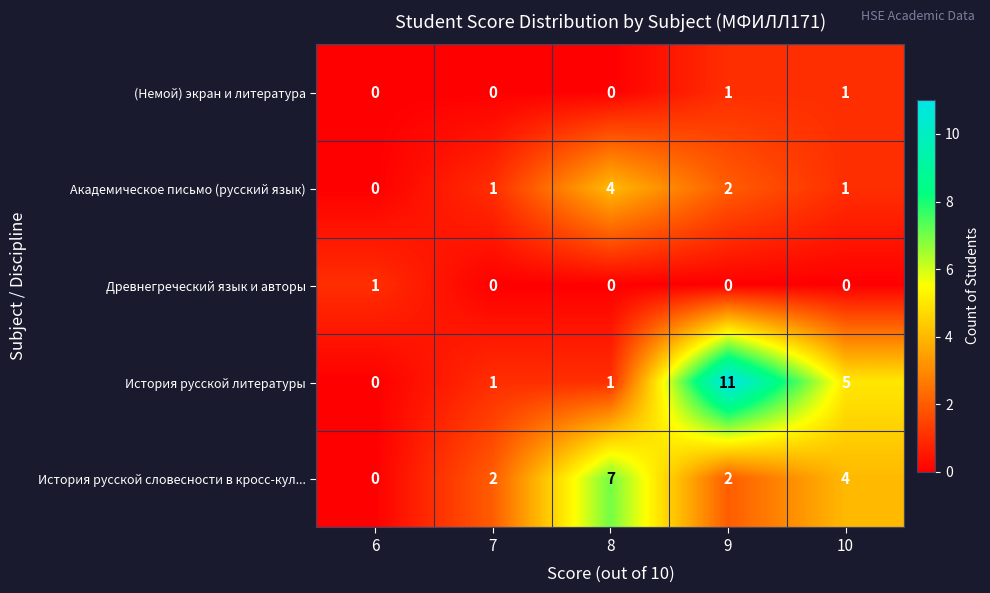

Which series has the largest total across all categories?

История русской литературы